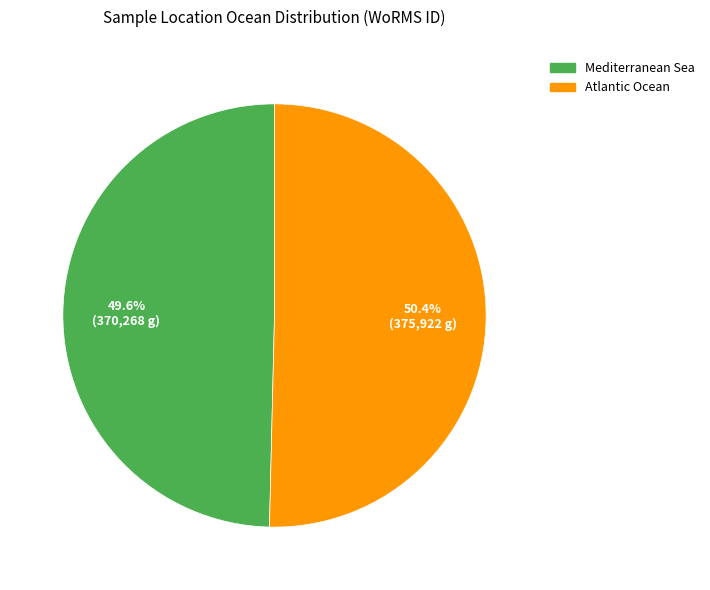

To the nearest percent, what portion does Mediterranean Sea represent?

50%